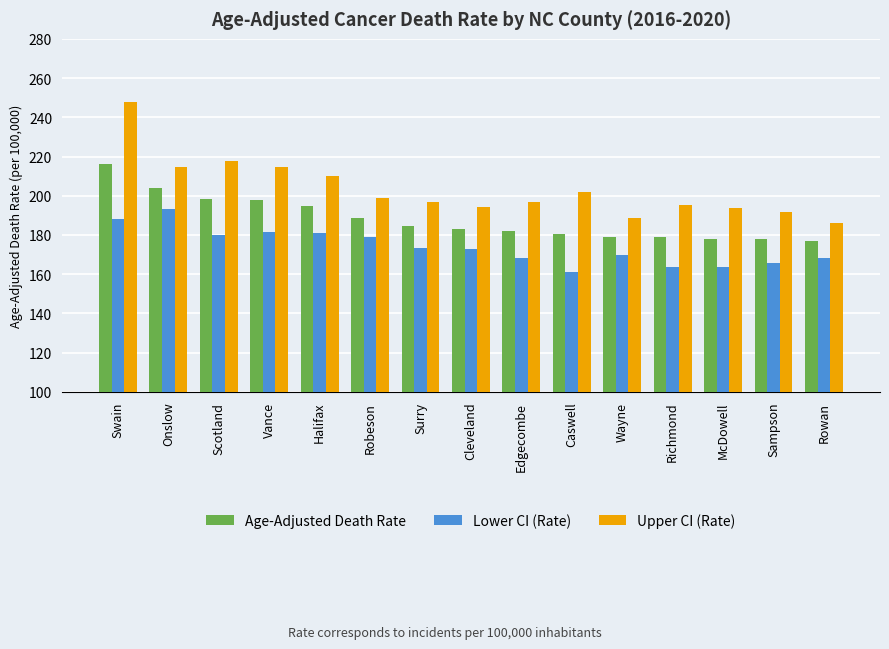

Which category has the highest value in the Age-Adjusted Death Rate series?

Swain